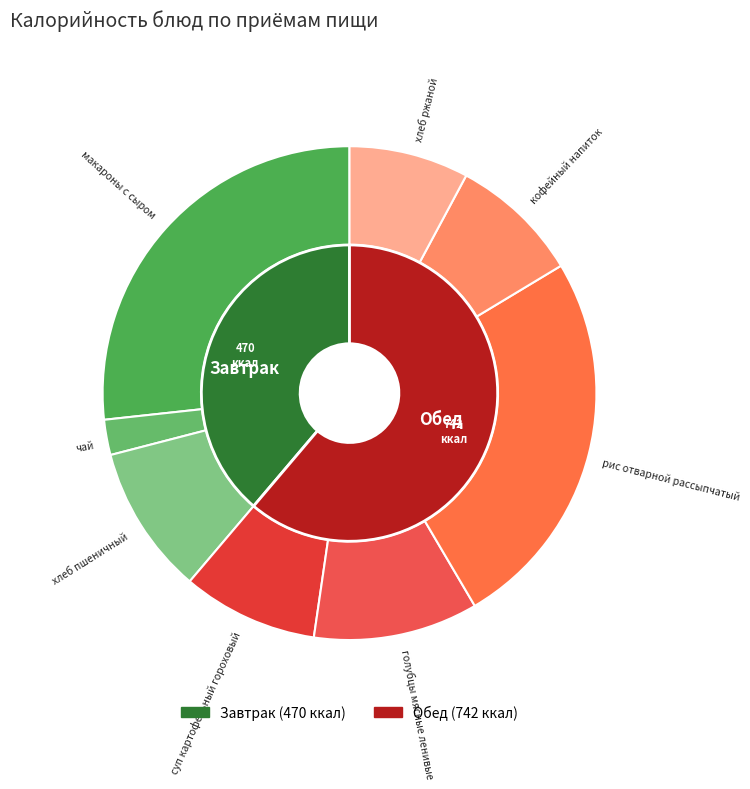

What is the total percentage of макароны с сыром and кофейный напиток?

35.3%